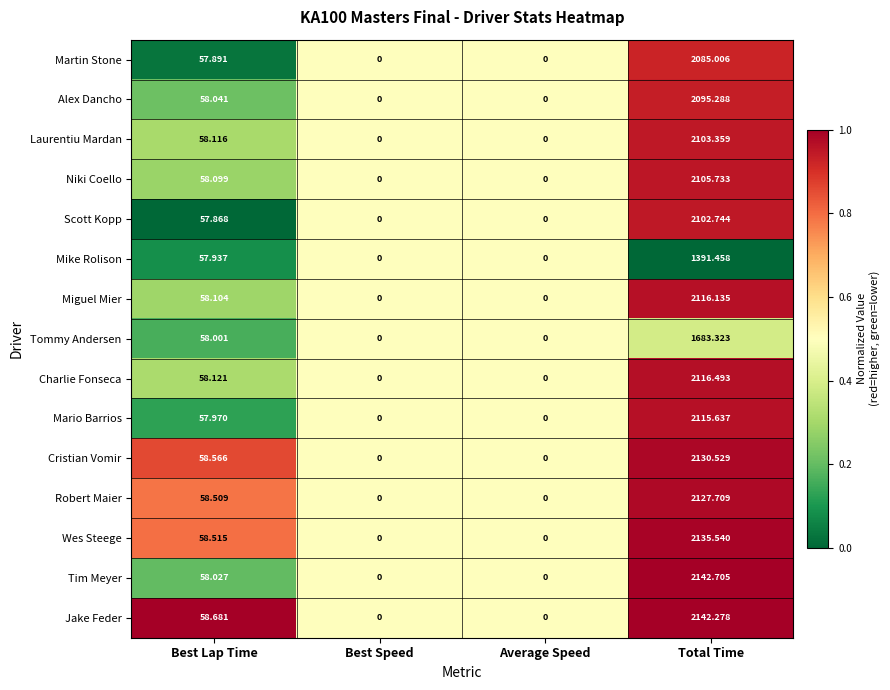

Rank the series by their maximum value, from highest to lowest.

Tim Meyer, Jake Feder, Wes Steege, Cristian Vomir, Robert Maier, Charlie Fonseca, Miguel Mier, Mario Barrios, Niki Coello, Laurentiu Mardan, Scott Kopp, Alex Dancho, Martin Stone, Tommy Andersen, Mike Rolison